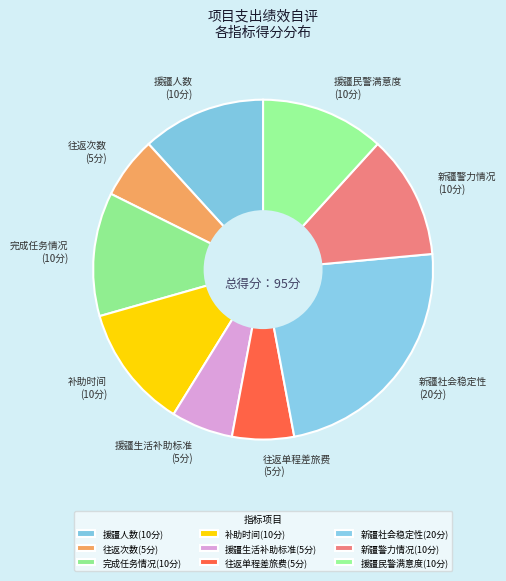

Is there a majority slice in this chart?

No